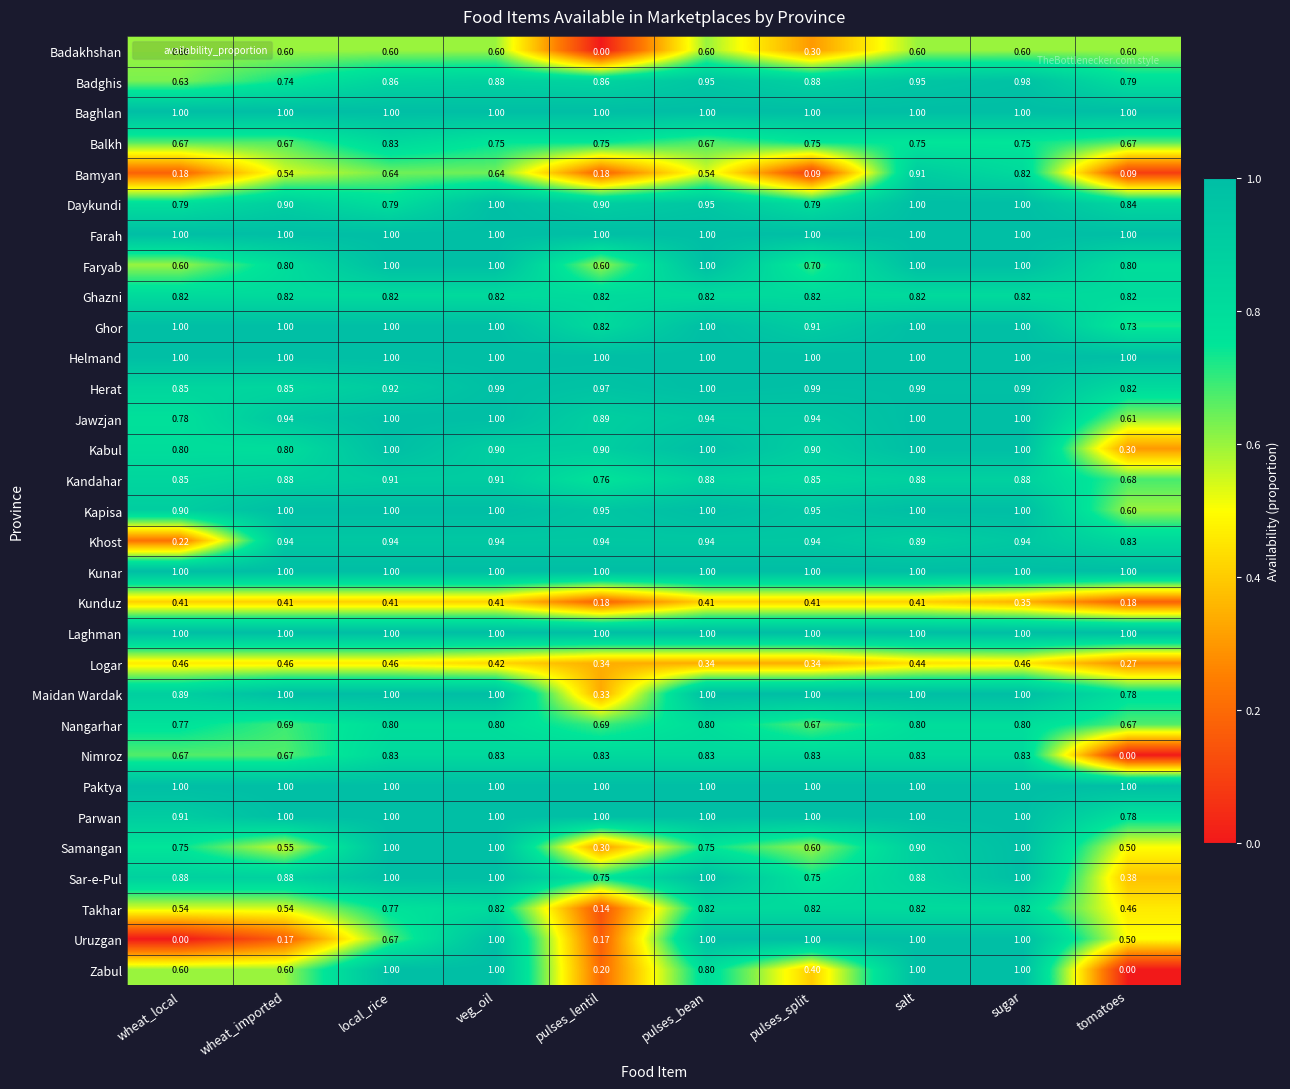

Where is Parwan nearest to the value 0?

tomatoes